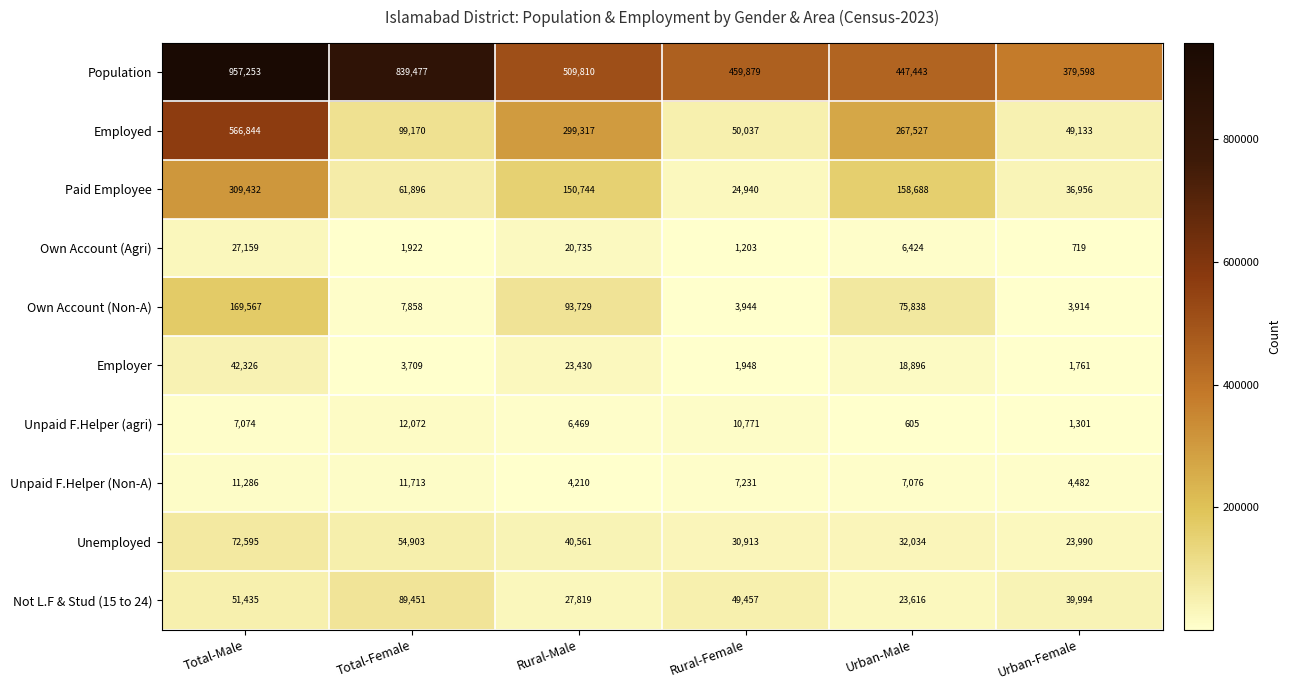

How many distinct data groups are displayed?

10